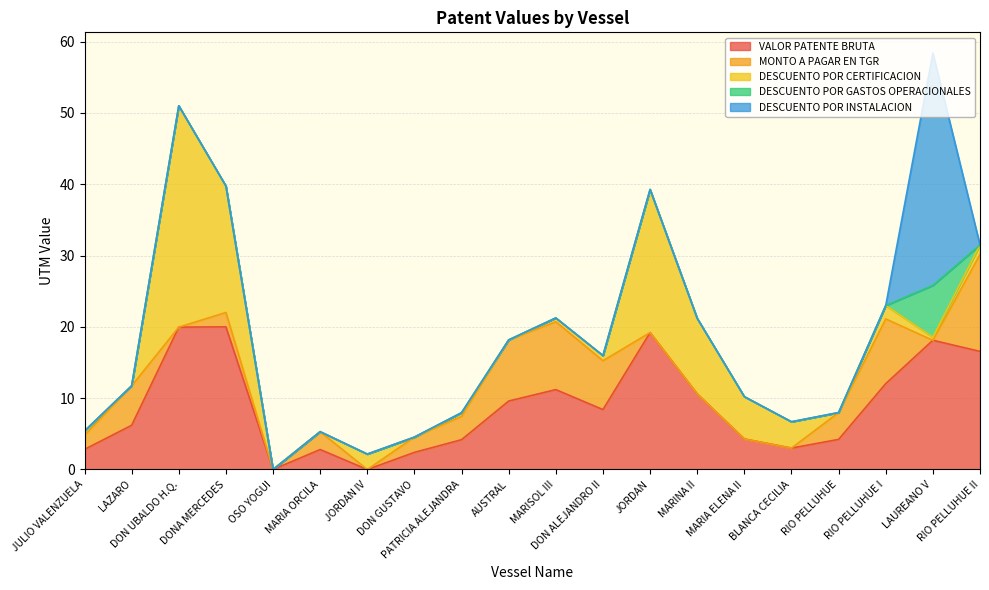

How many series are shown in this chart?

5